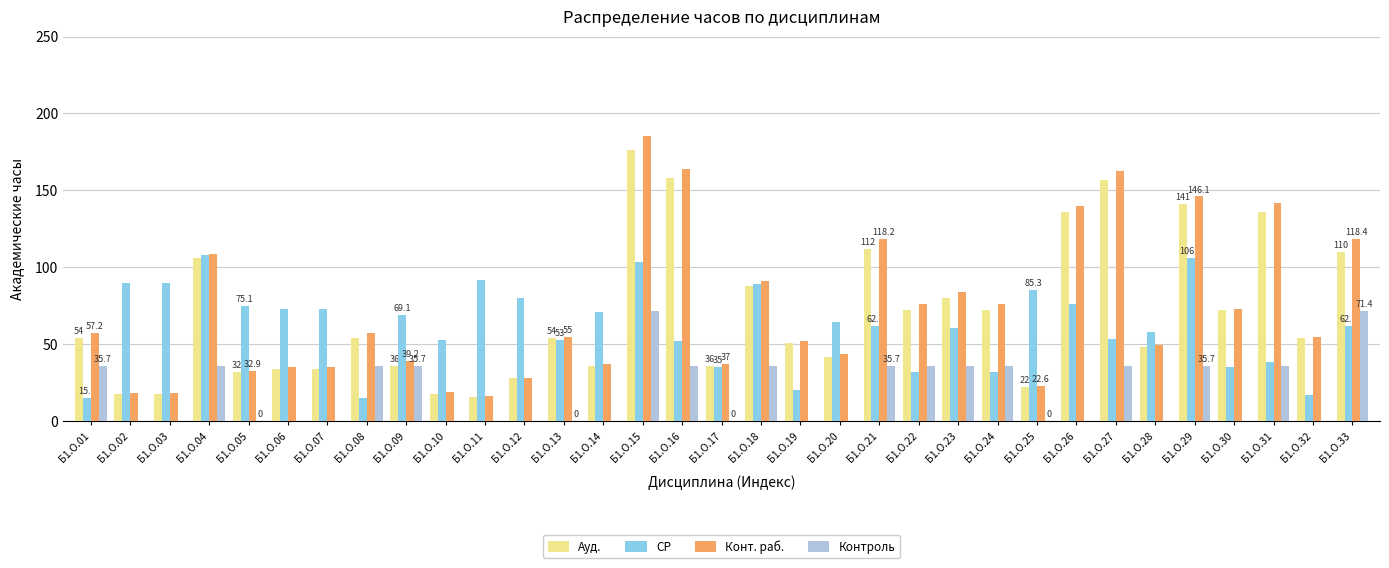

How many groups of bars are there?

33